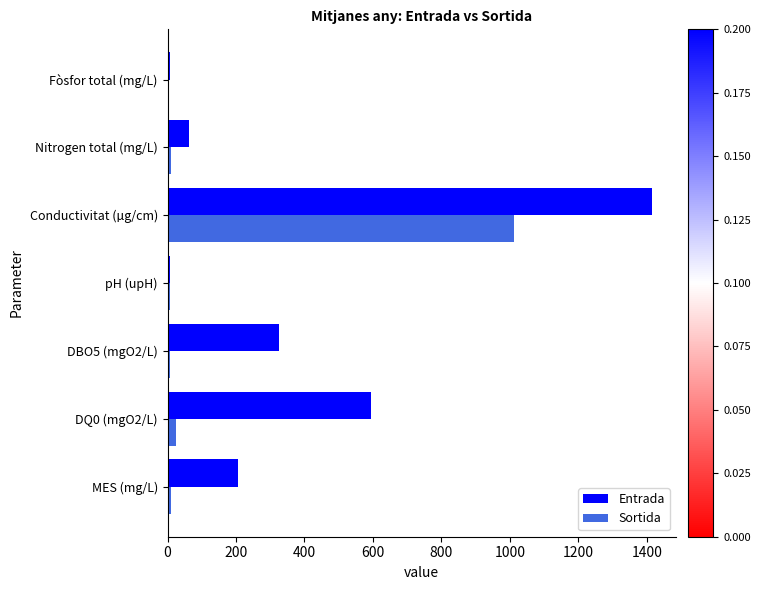

Between MES (mg/L) and Nitrogen total (mg/L), which series saw the biggest shift?

Entrada